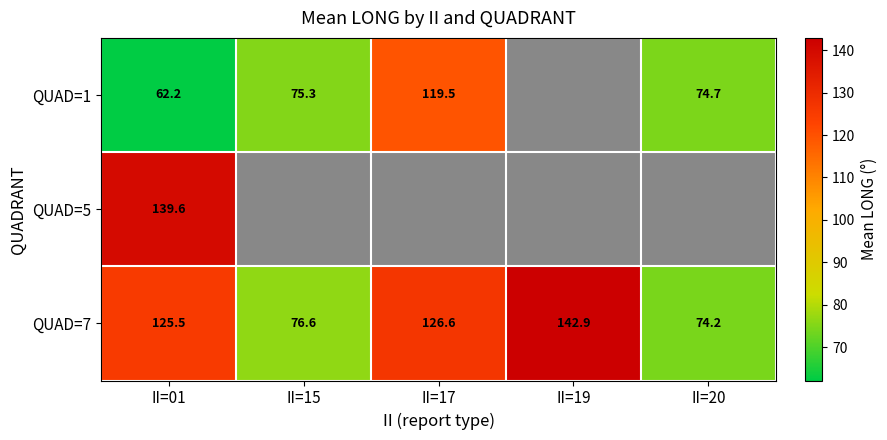

What is the total value across all series at II=01?

327.3